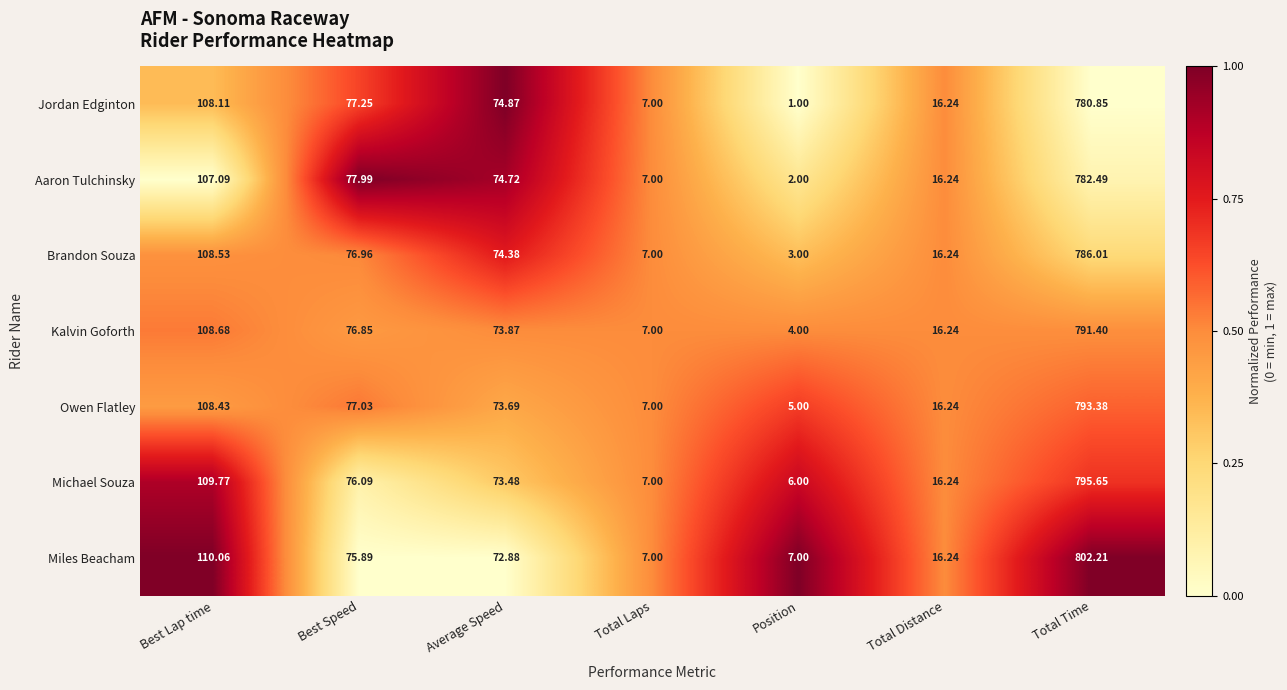

Which series has the largest total across all categories?

Miles Beacham